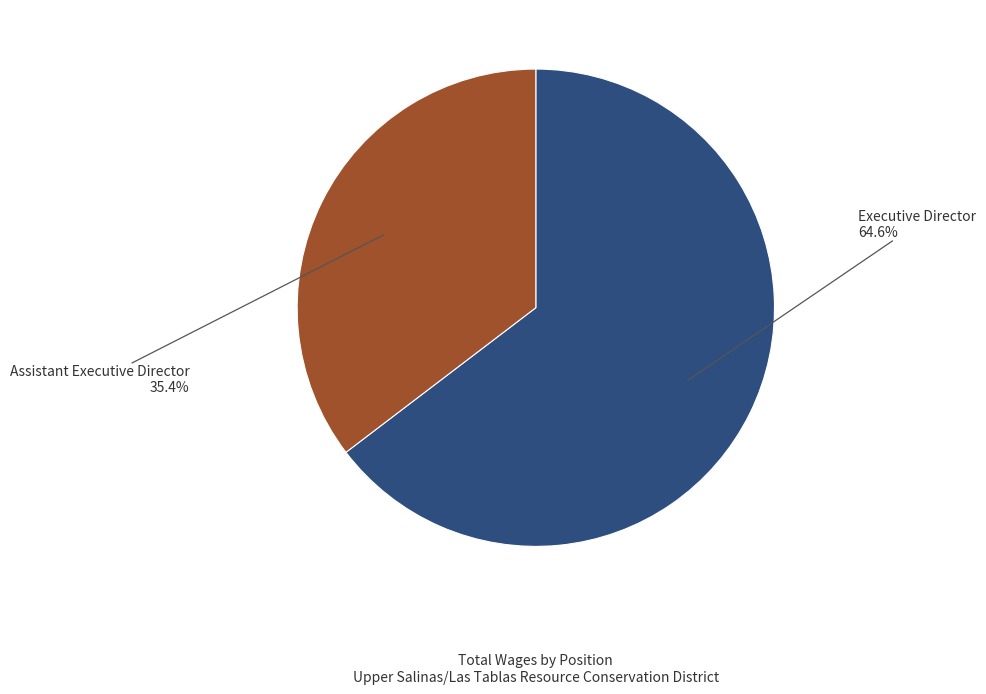

Is there a majority slice in this chart?

Yes